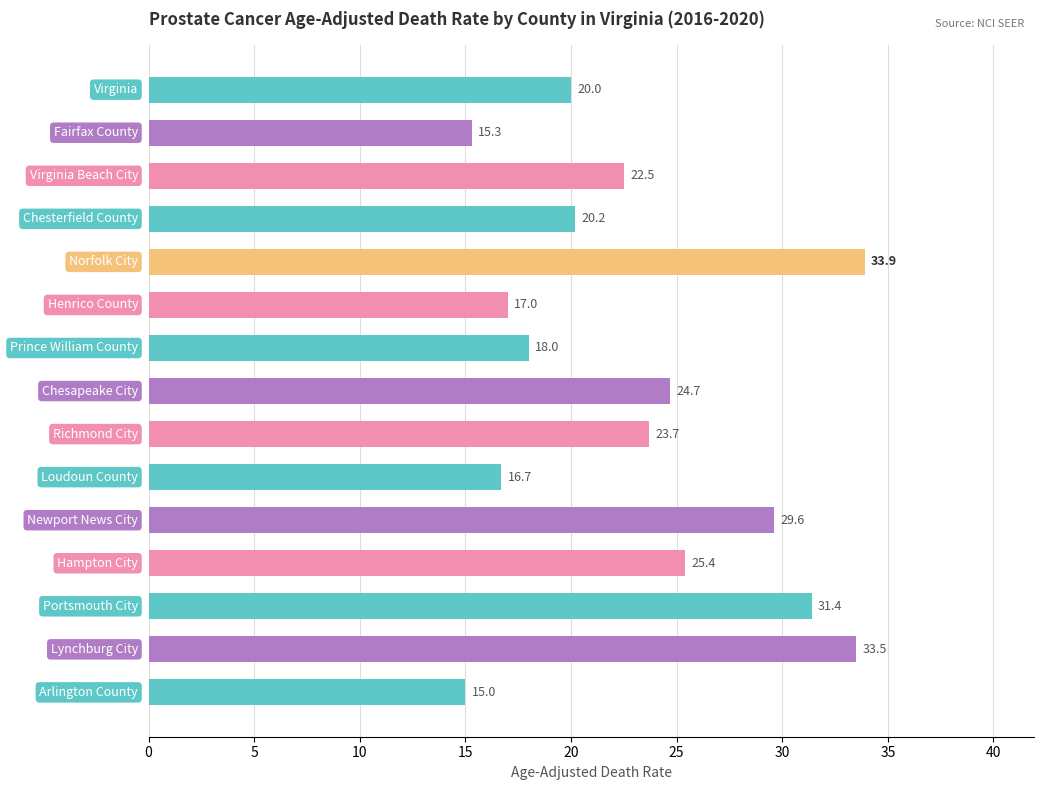

How many distinct data groups are displayed?

1